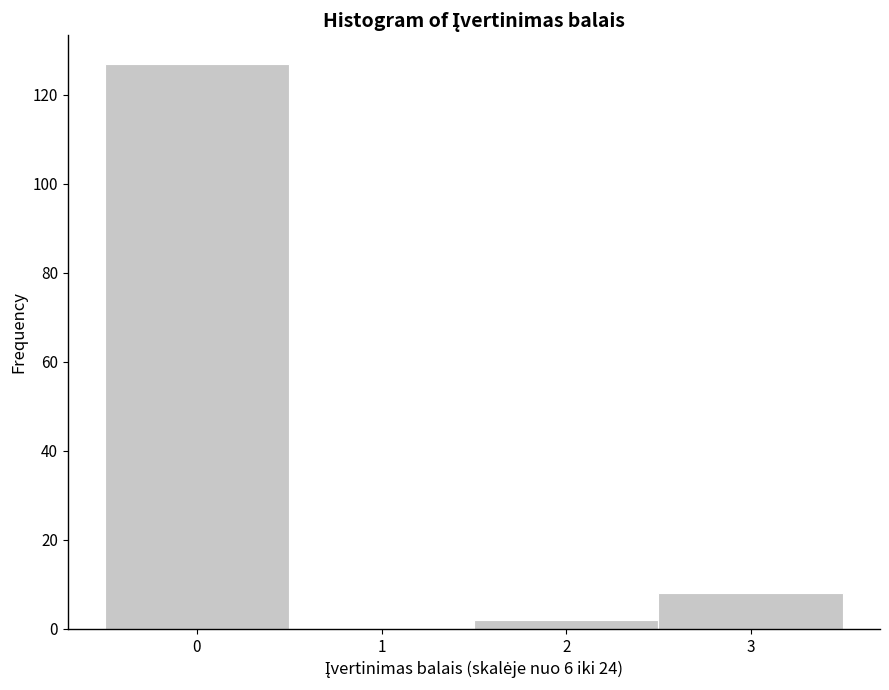

Which range on the x-axis has the tallest bar?

-0.5 to 0.5